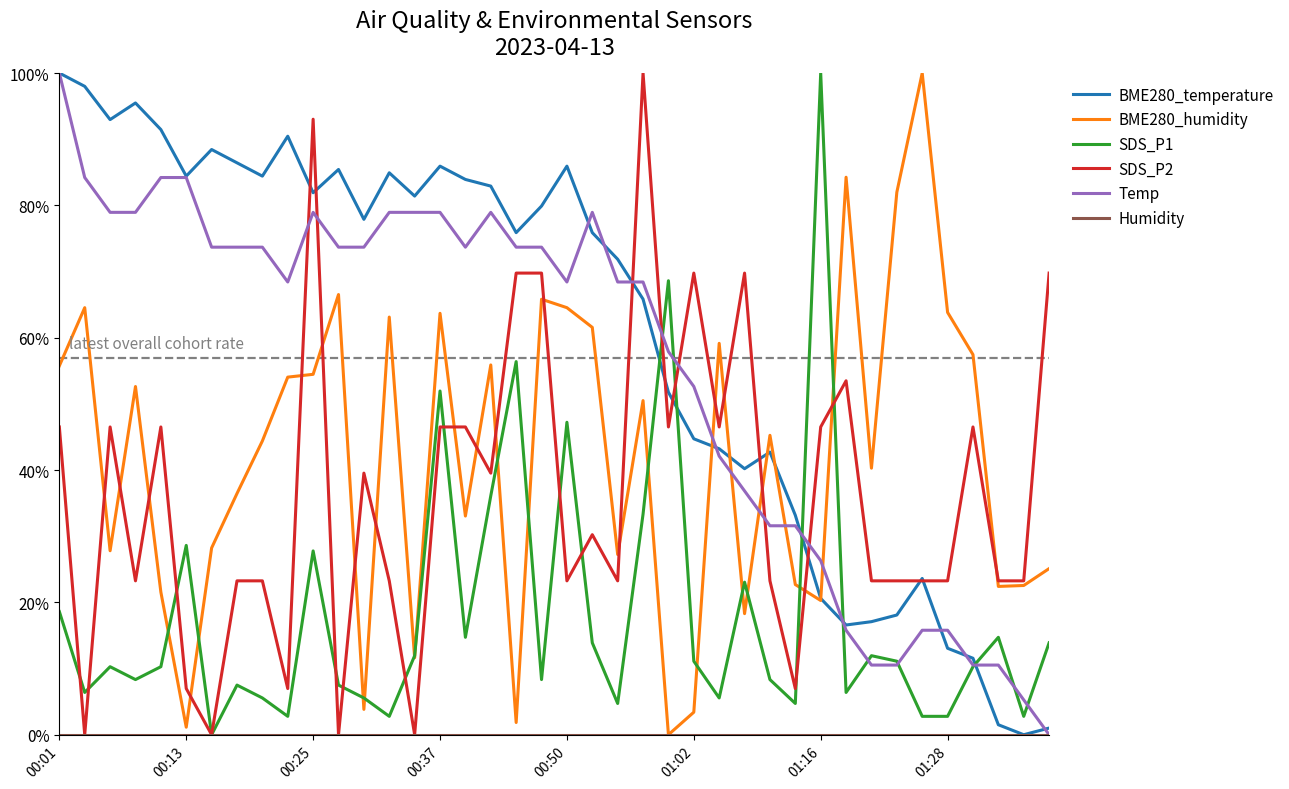

Does the chart display data point markers on the line(s)?

No